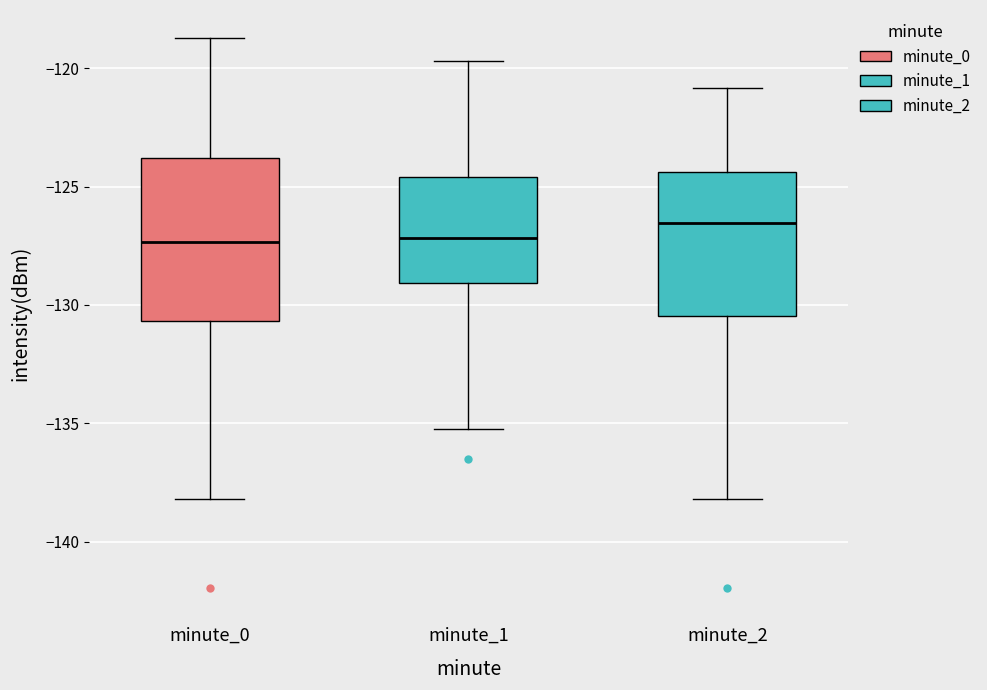

Where does the lower whisker of the box for minute_1 end on the y-axis? The values are not printed on the chart, so give them approximately, as read against the axis.

-135.0